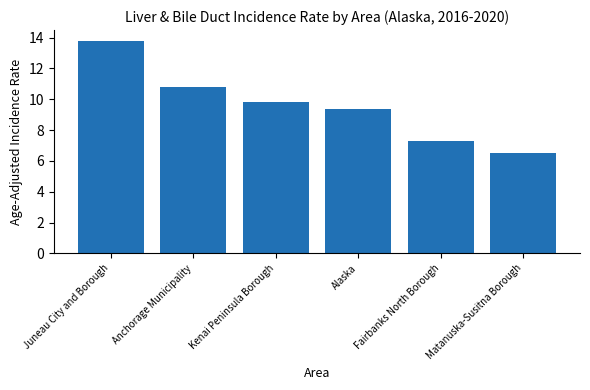

What is the change in value from Anchorage Municipality to Kenai Peninsula Borough?

-1.0